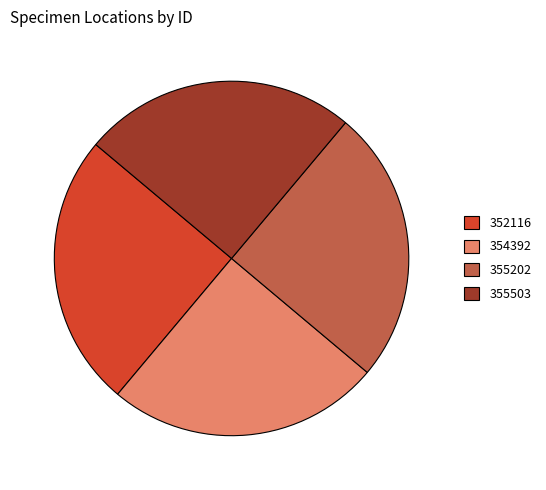

Is it true that 355202 is 38% of the pie?

False